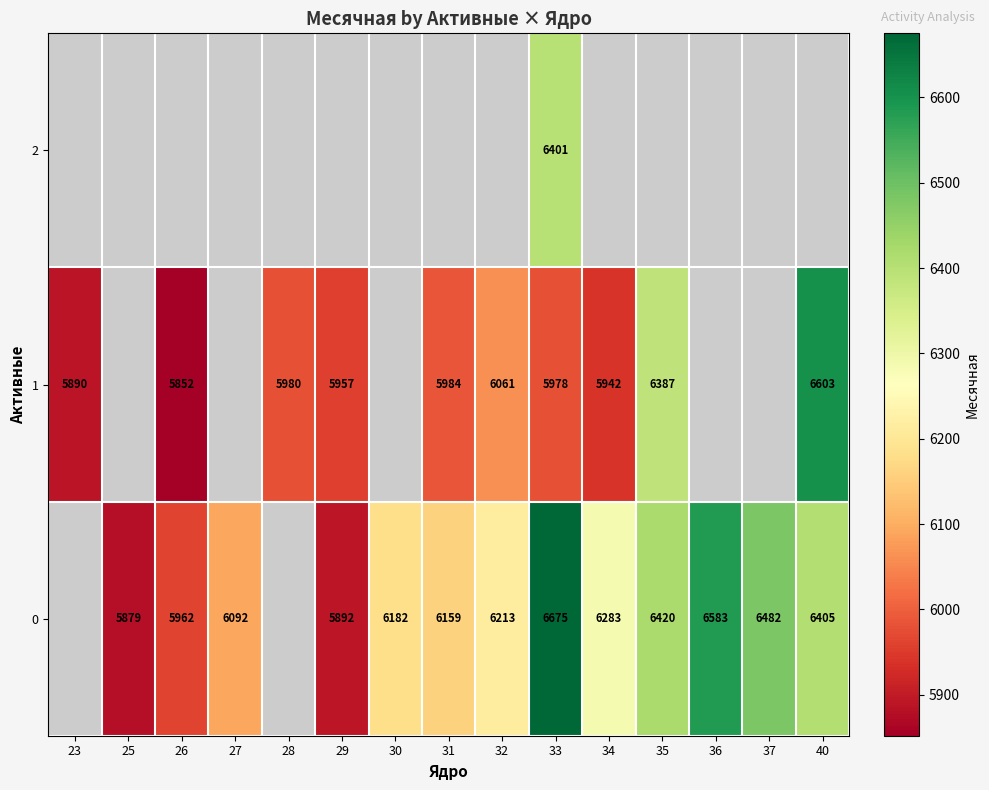

The row_1 series shows 5978.0 at 33. True or false?

True